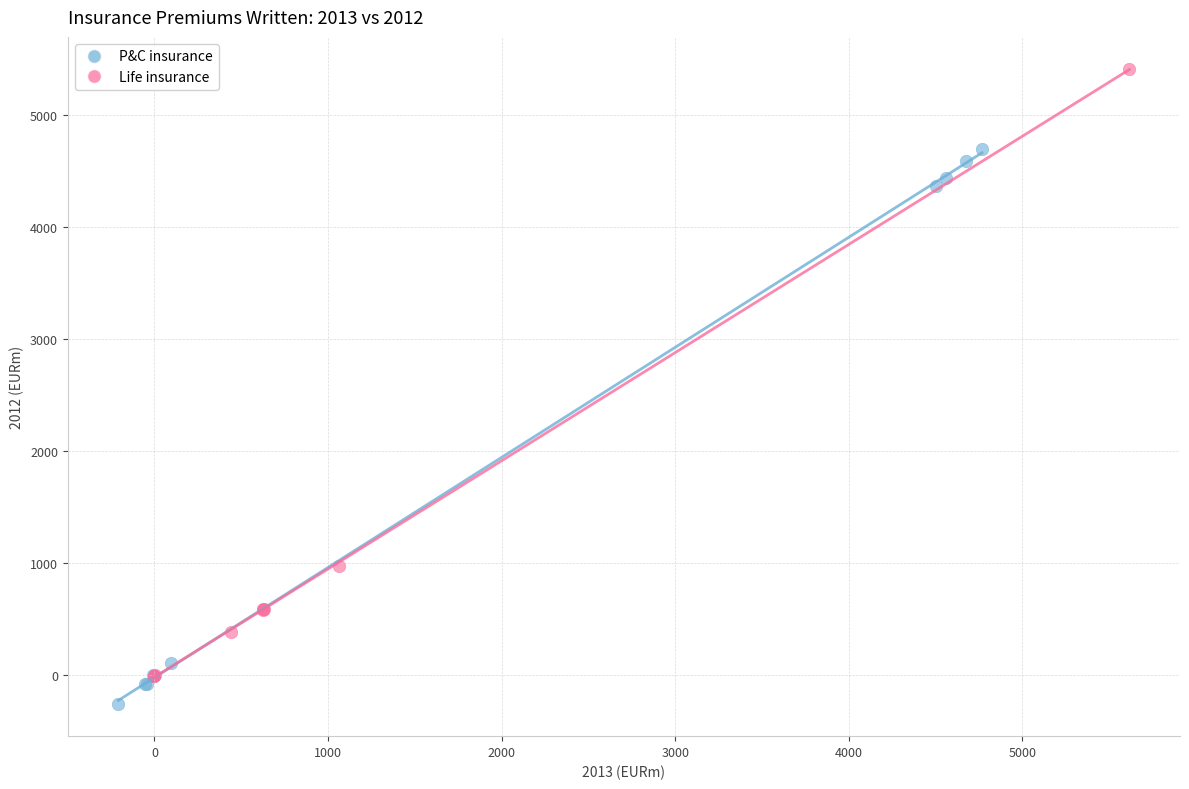

Which series has the largest Y range (max minus min)?

Life insurance